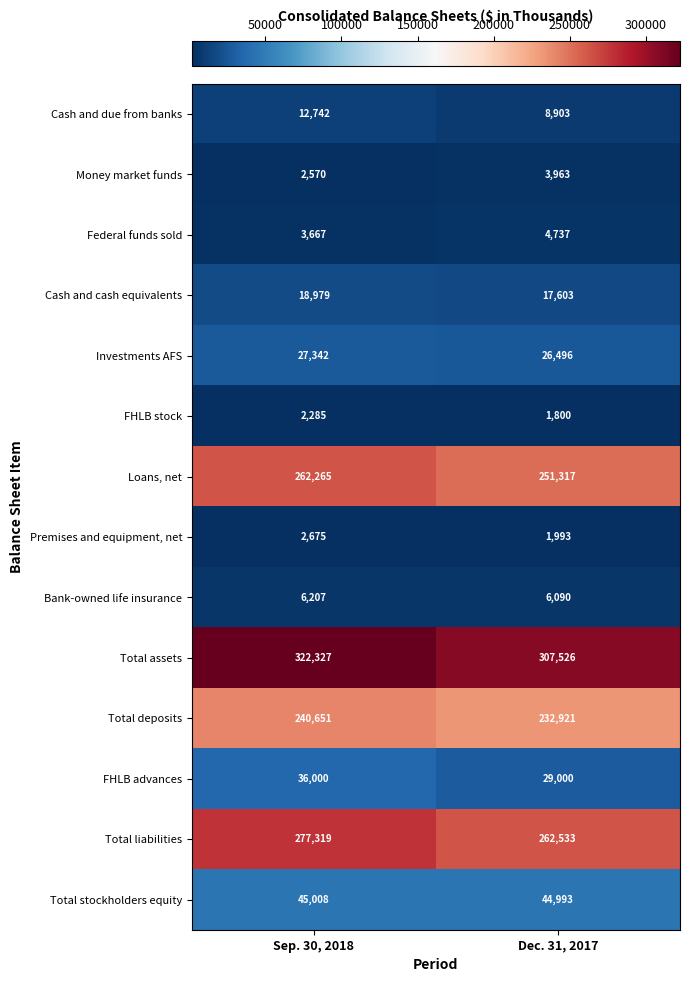

True or false: Total stockholders equity has a value of 44993 at Dec. 31, 2017.

True